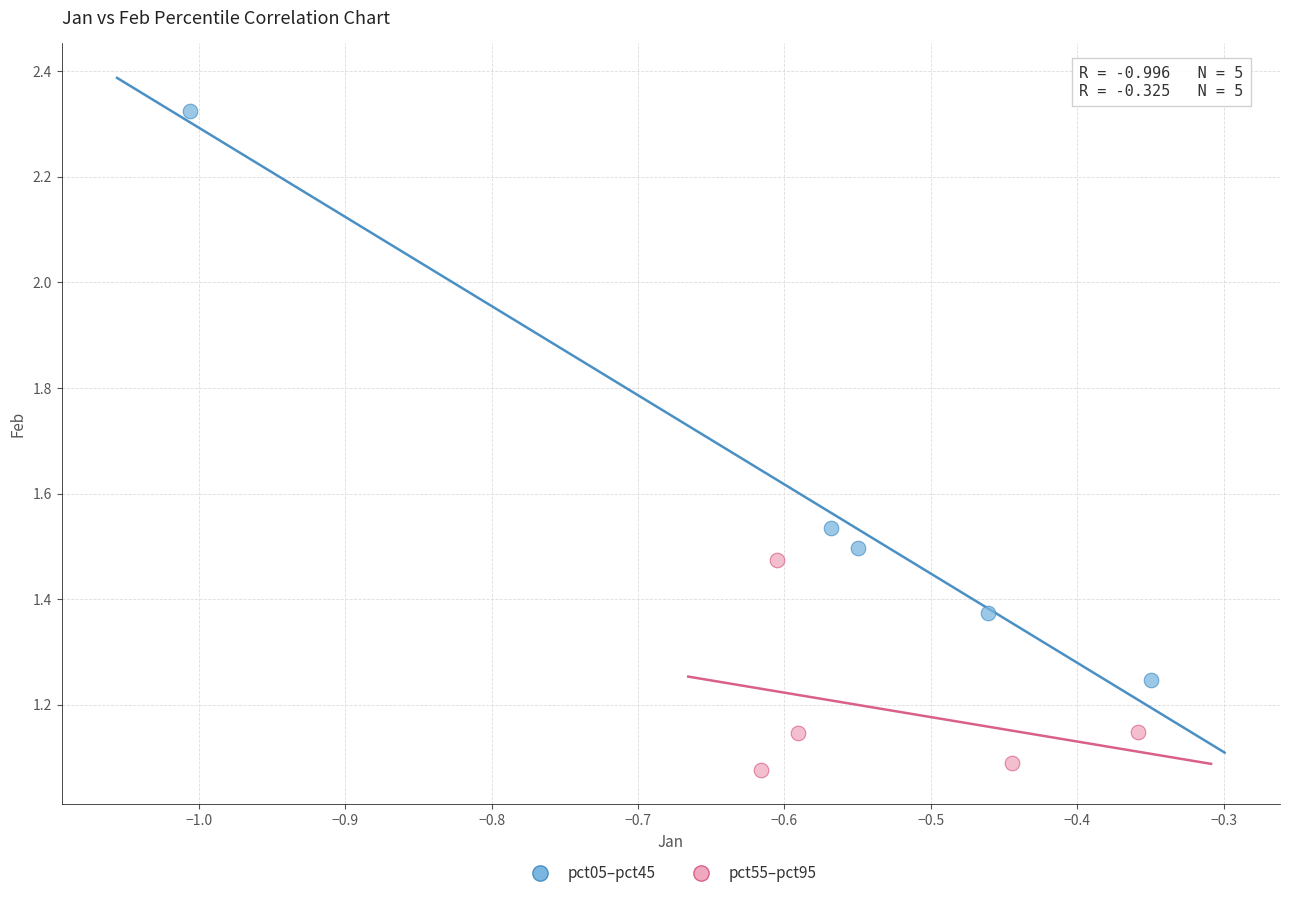

Which series reaches the maximum Y coordinate?

pct05–pct45